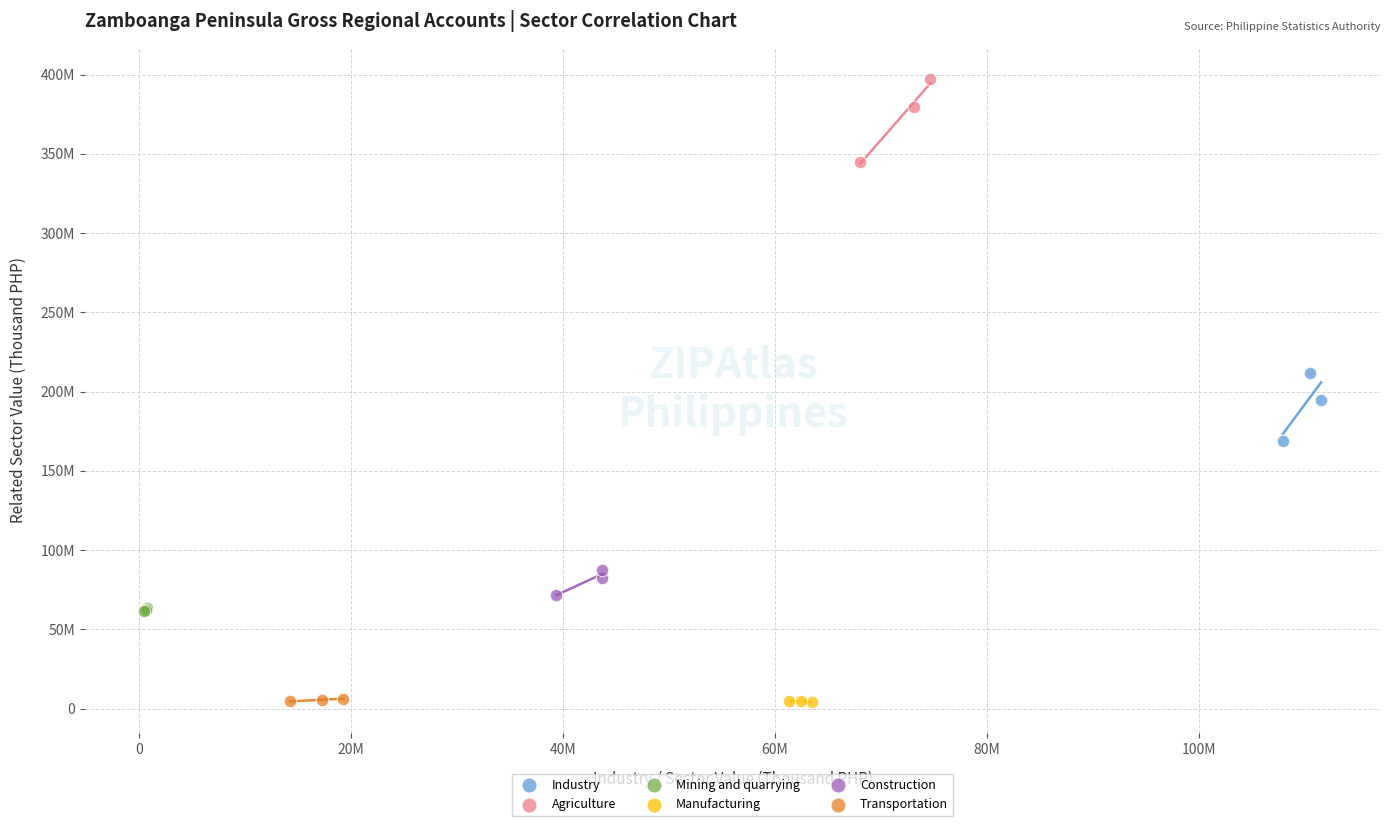

What are all the series names shown in the legend?

Industry, Agriculture, Mining and quarrying, Manufacturing, Construction, Transportation